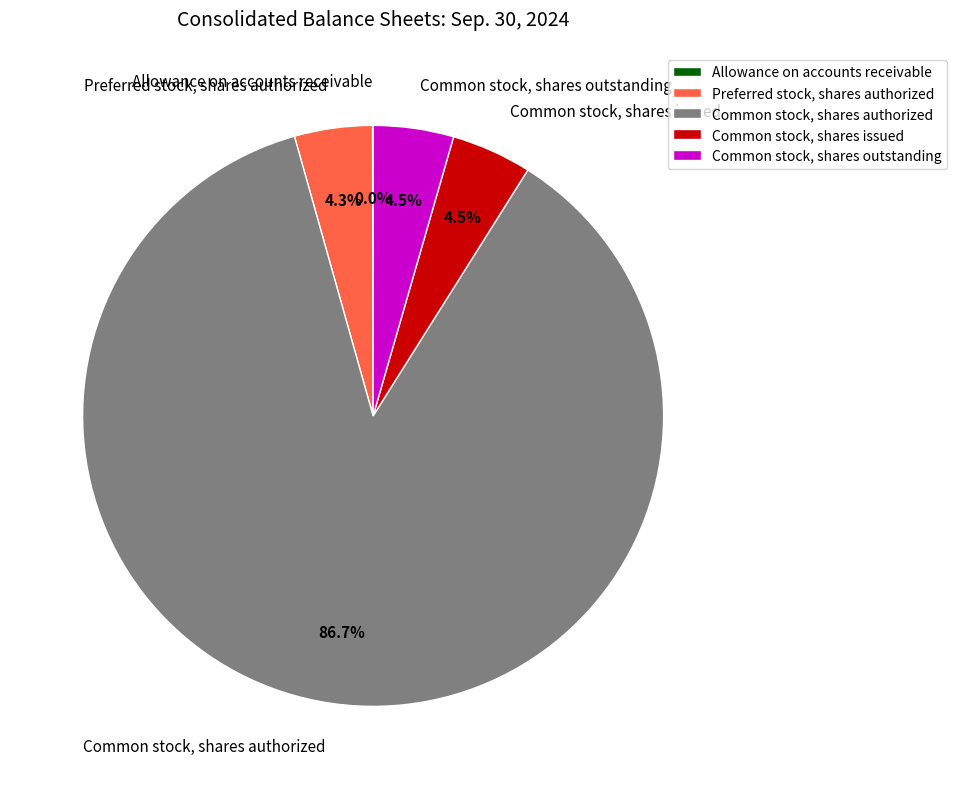

What percentage is the Preferred stock, shares authorized slice, to the nearest percent?

4%